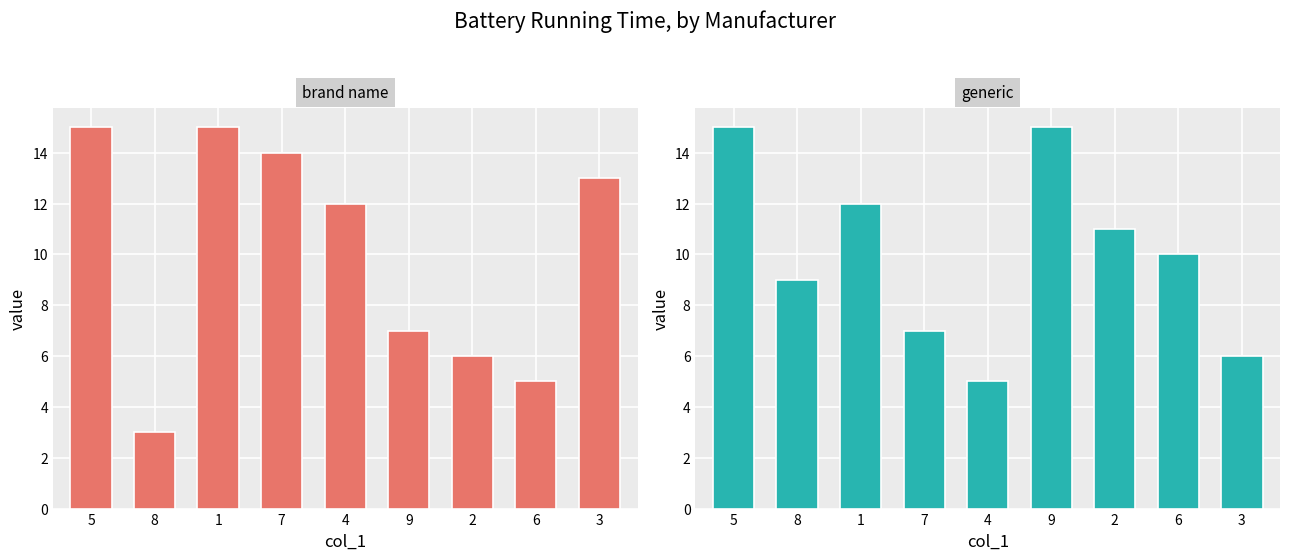

The brand name series shows 15 at 5. True or false?

True